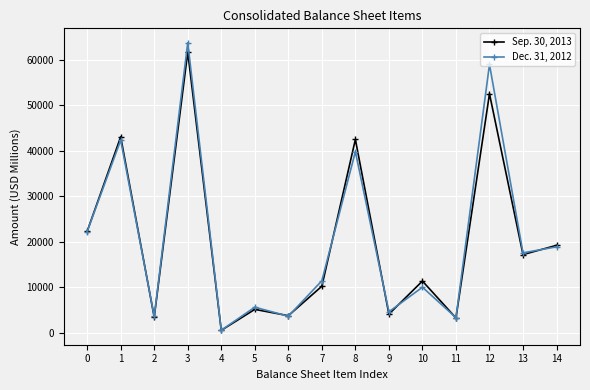

How many data points in Sep. 30, 2013 are less than 11361?

7